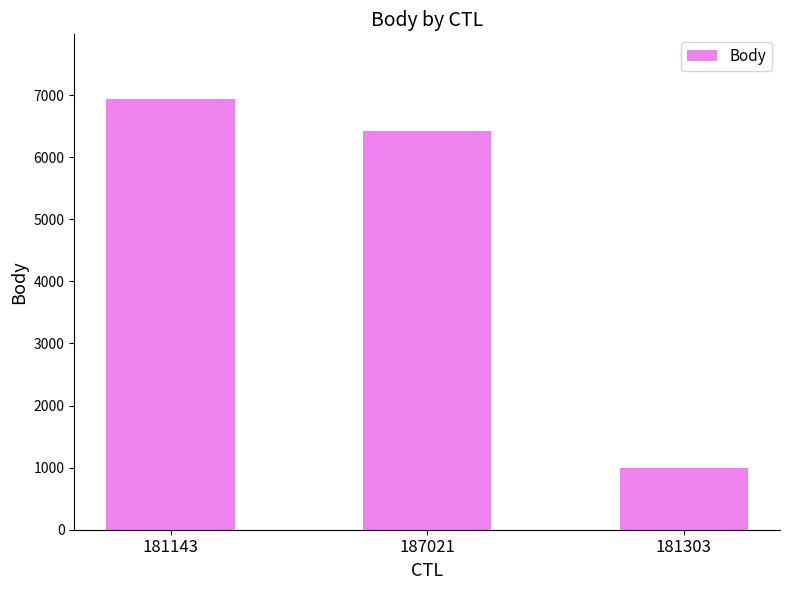

Does the chart contain any negative values?

No